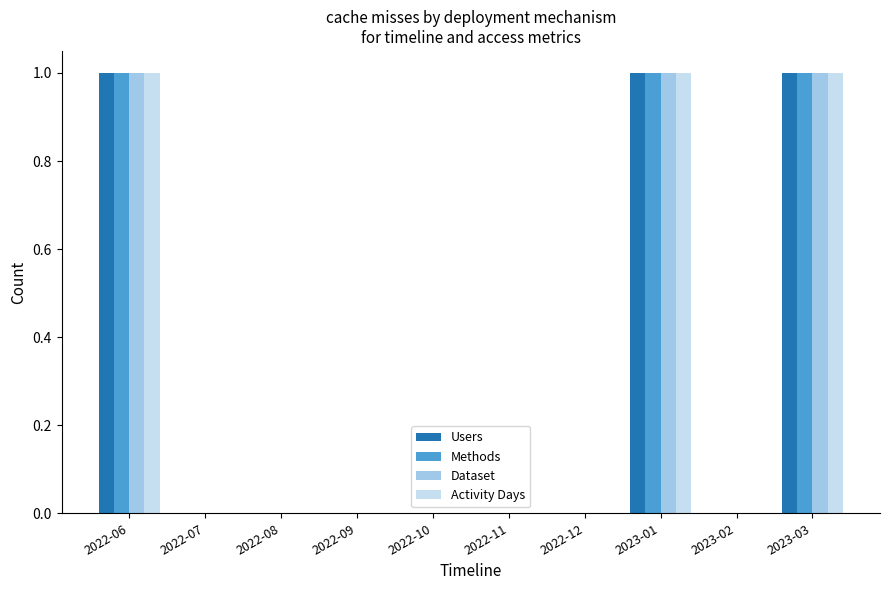

Reading left to right, what are all the values shown in this chart?

Users: 1	0	0	0	0	0	0	1	0	1
Methods: 1	0	0	0	0	0	0	1	0	1
Dataset: 1	0	0	0	0	0	0	1	0	1
Activity Days: 1	0	0	0	0	0	0	1	0	1